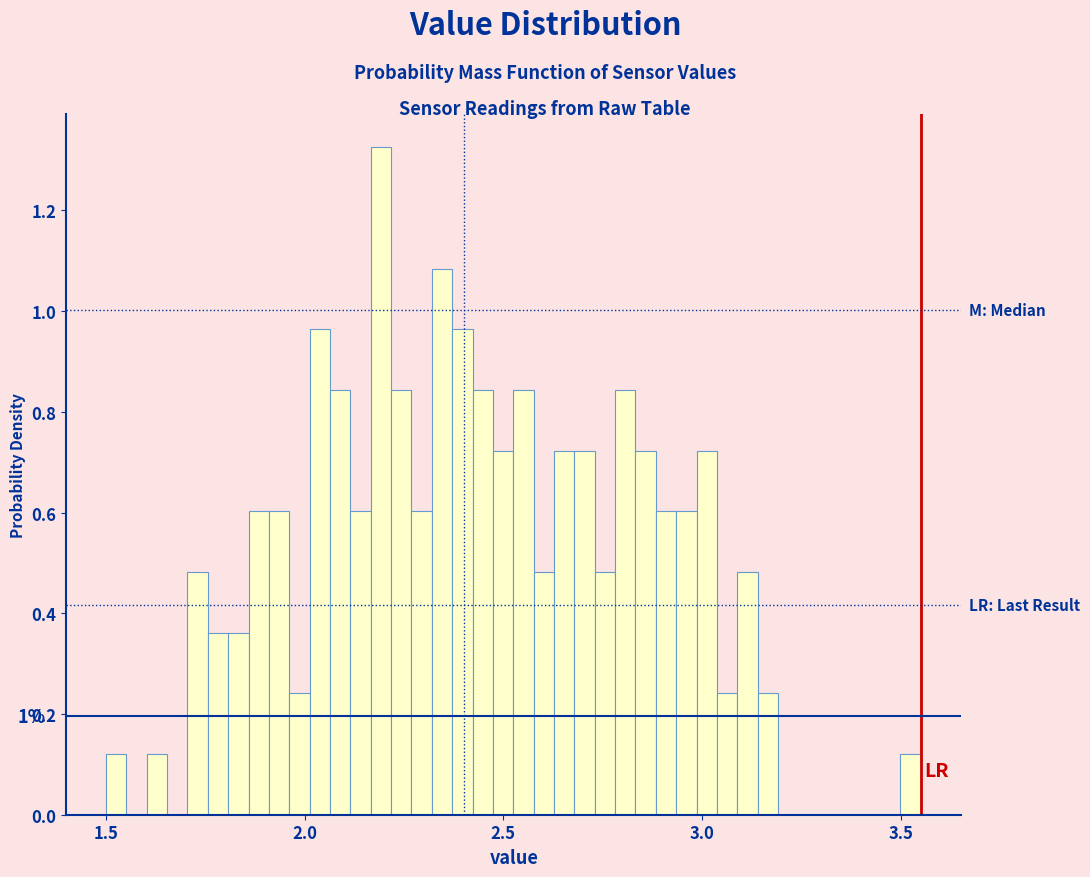

Read against the x-axis, roughly where is the centre of the tallest bar?

2.20